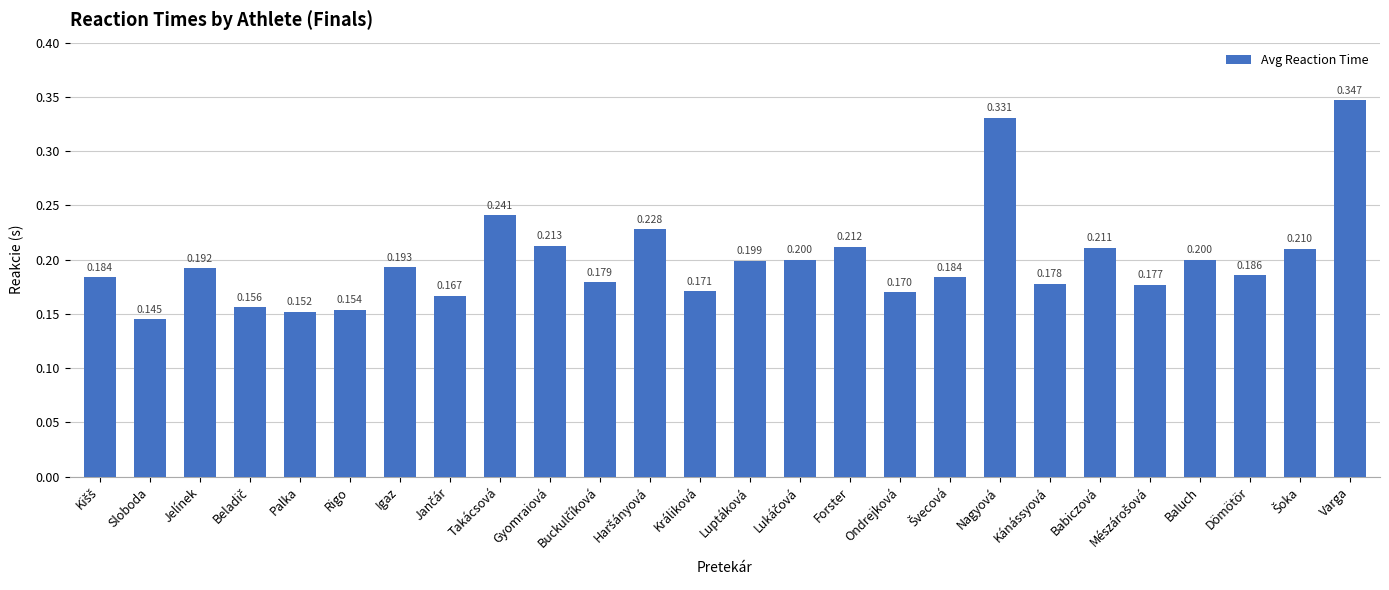

Which category has the highest value across all series?

Varga